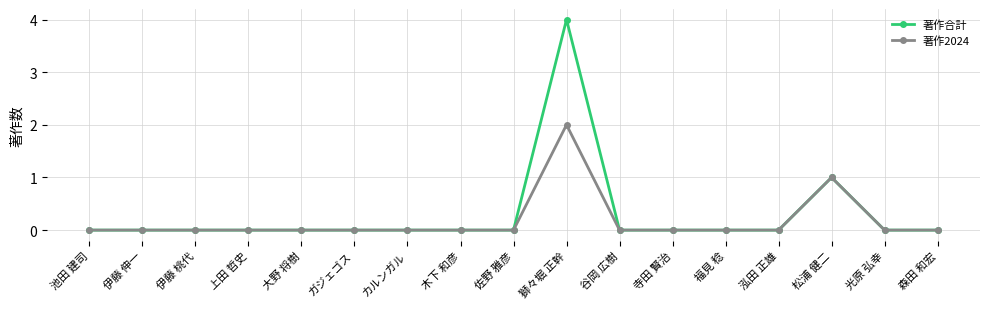

The value of 著作2024 at 大野 将樹 is 0. True or false?

True